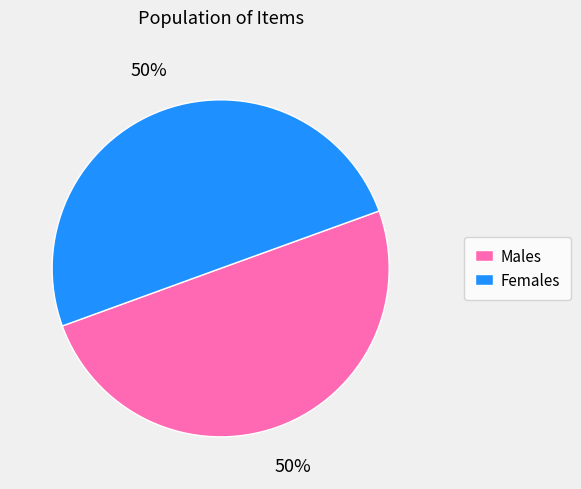

To the nearest percent, what percentage of the pie is Females?

50%